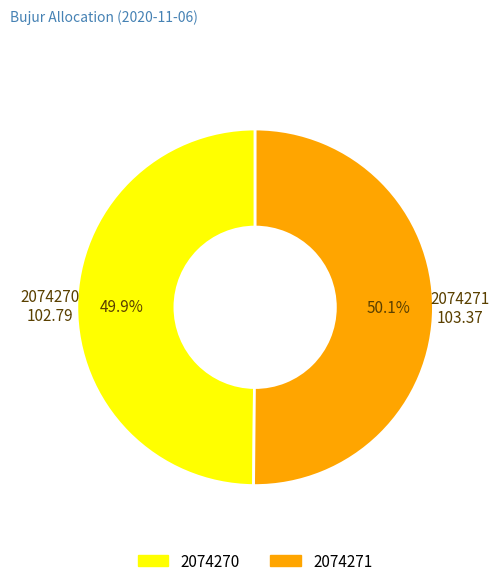

Is there any slice that represents more than half of the pie?

Yes